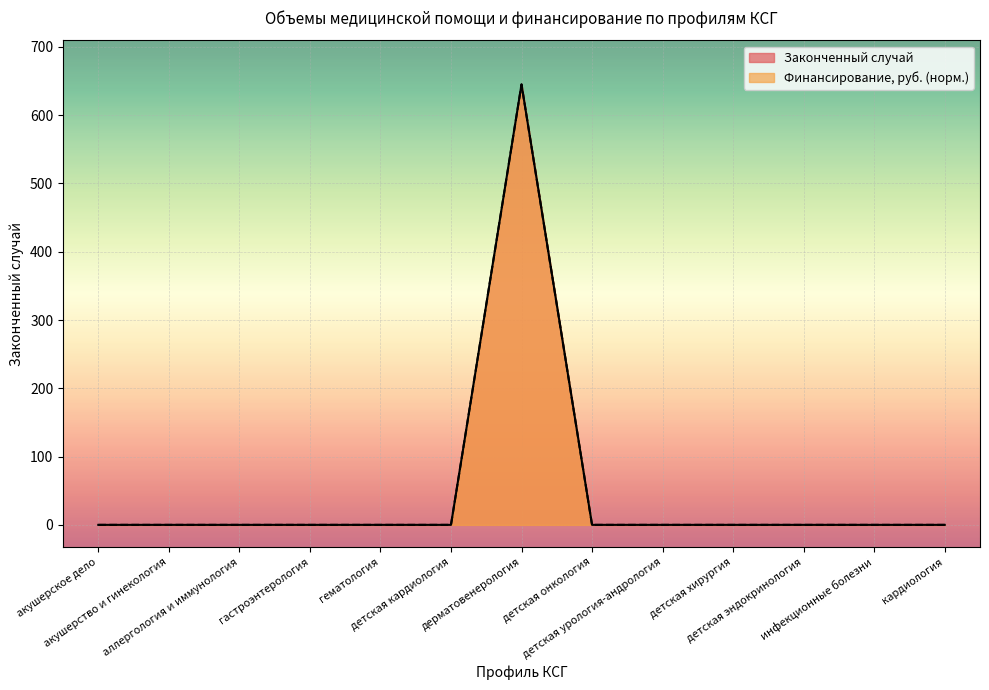

What is the average value of the Финансирование, руб. series?

50